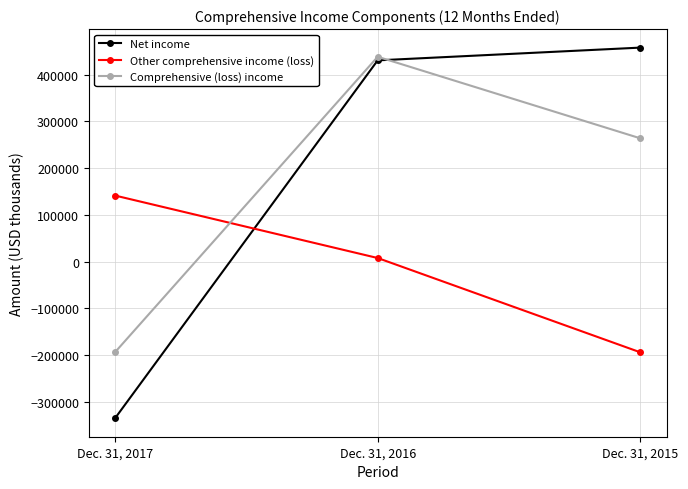

What is the minimum value shown in the chart?

-334879